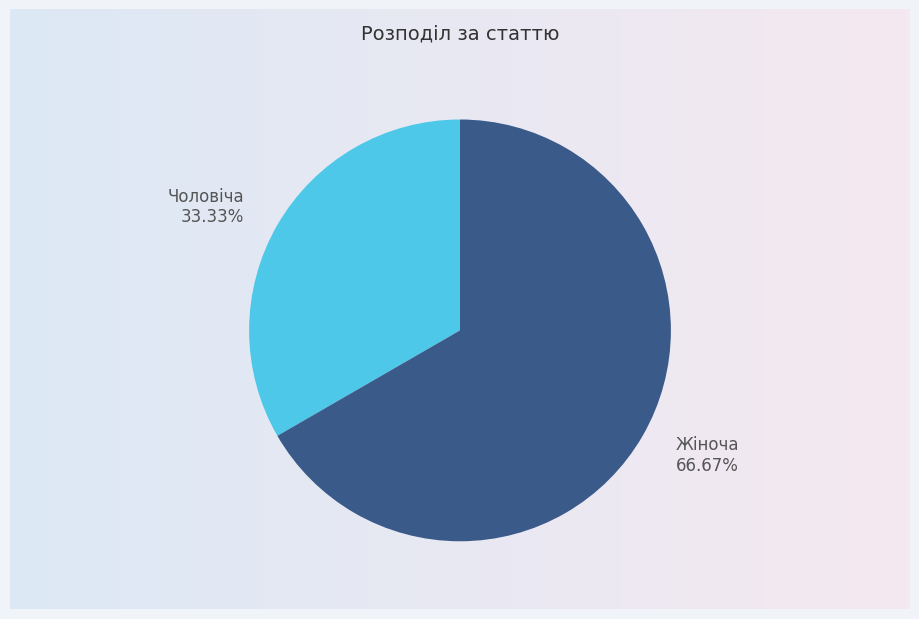

How much of the chart is everything except Чоловіча?

66.7%